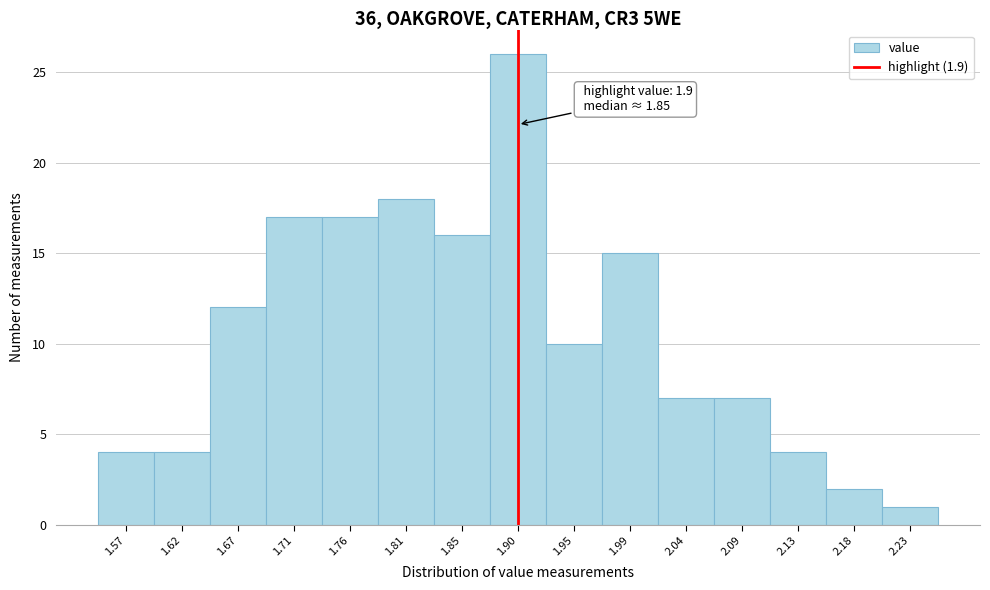

Which range on the x-axis has the tallest bar?

1.875 to 1.925